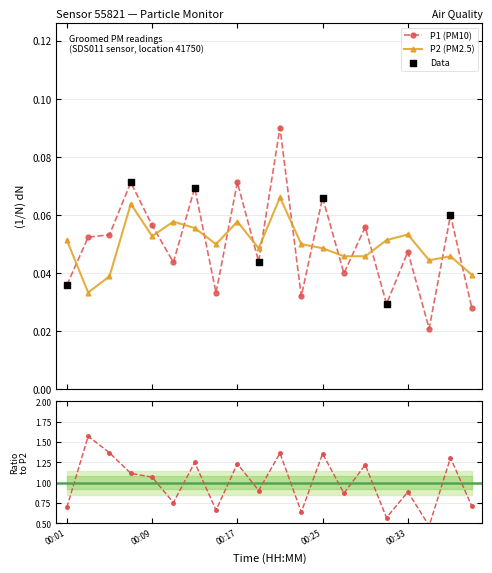

Which series has the widest spread of Y values?

P1